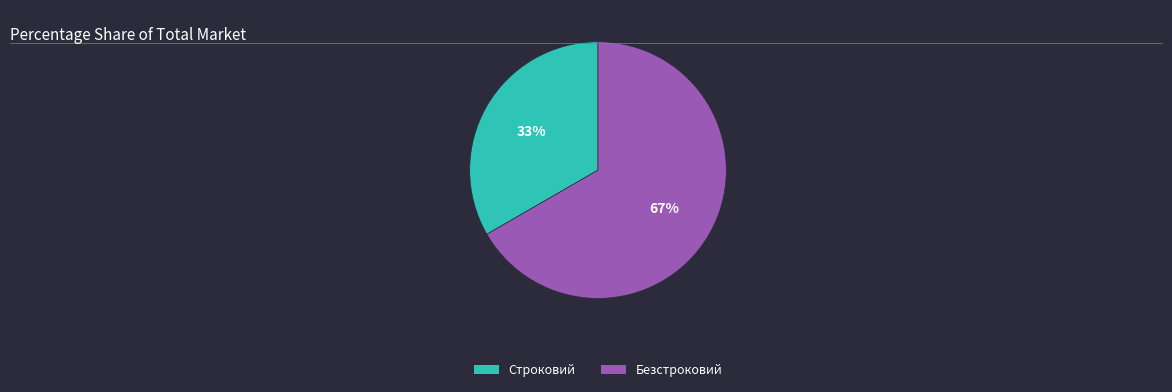

What is the ratio of the value at Строковий to the value at Безстроковий?

0.5